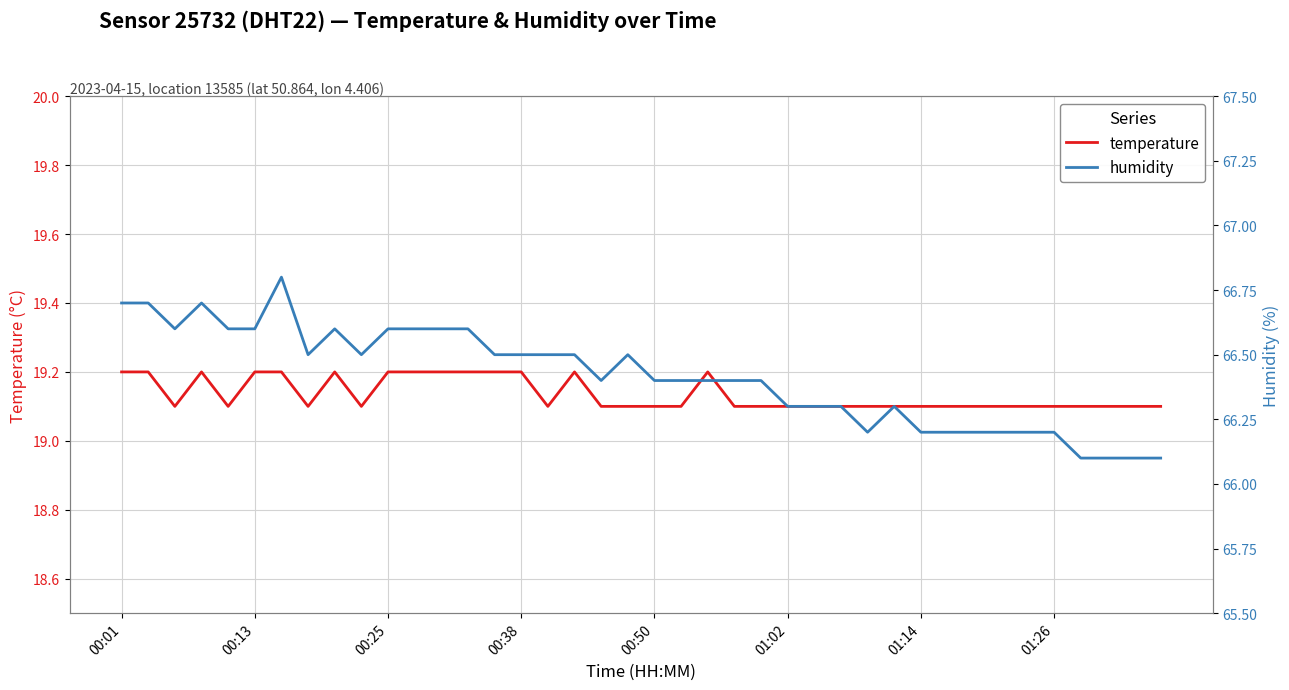

Which category has the highest value in the temperature series?

00:01